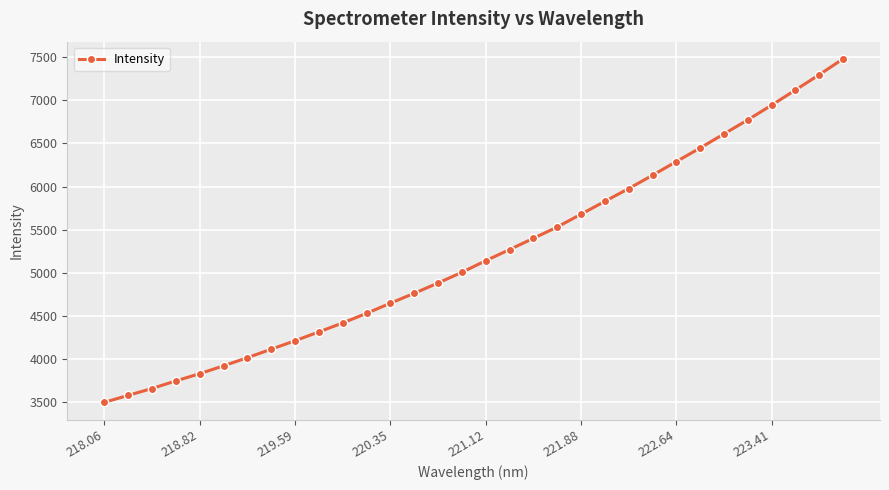

True or false: the data has more than 2 interior local peaks.

False